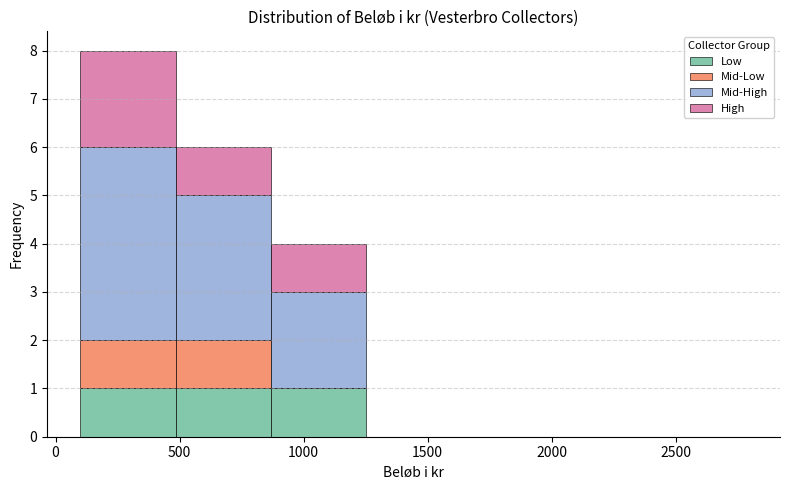

Reading left to right, list every stacked bar in this chart as the range it spans on the x-axis followed by its total height. Neither the bar edges nor the heights are printed on the chart, so give them approximately, as read against the axes.

100 to 500: 8
500 to 850: 6
850 to 1250: 4
1250 to 1650: 0
1650 to 2000: 0
2000 to 2400: 0
2400 to 2800: 0